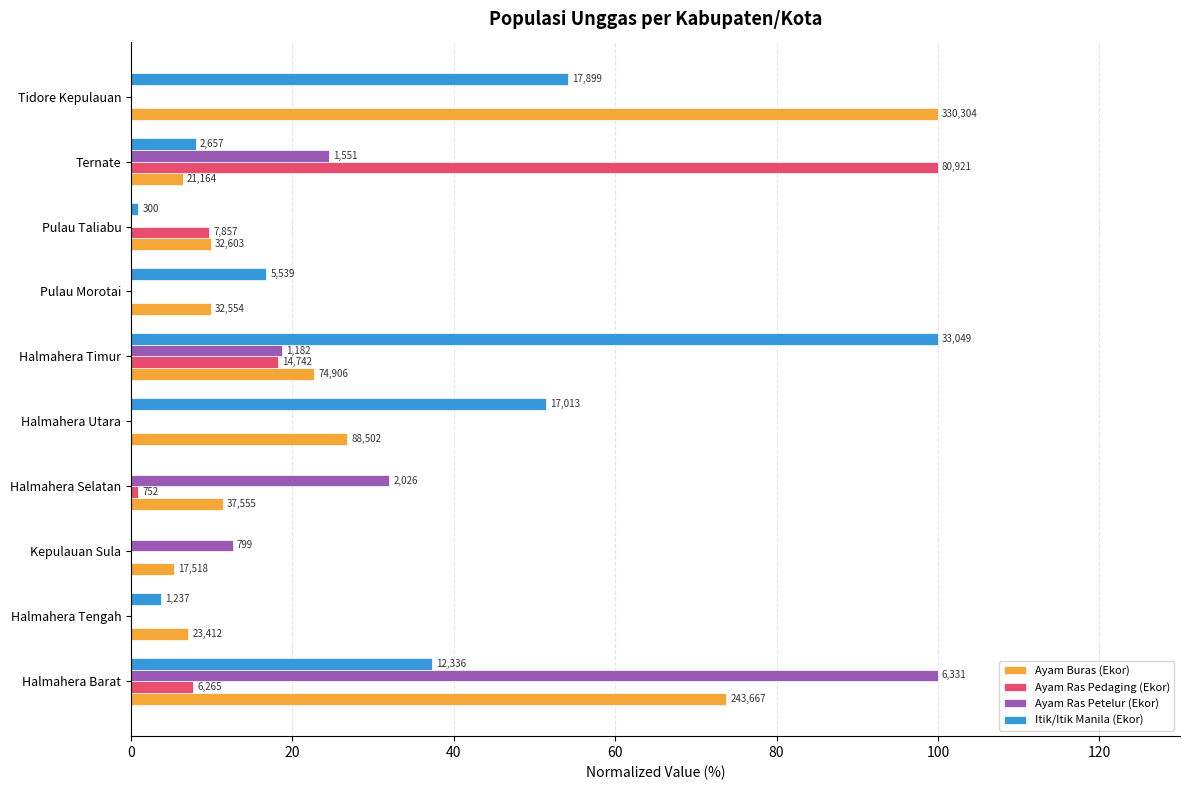

Reading left to right, transcribe all the data shown in this chart.

Ayam Buras (Ekor): 73.8	7.1	5.3	11.4	26.8	22.7	9.9	9.9	6.4	100.0
Ayam Ras Pedaging (Ekor): 7.7	0.0	0.0	0.9	0.0	18.2	0.0	9.7	100.0	0.0
Ayam Ras Petelur (Ekor): 100.0	0.0	12.6	32.0	0.0	18.7	0.0	0.0	24.5	0.0
Itik/Itik Manila (Ekor): 37.3	3.7	0.0	0.0	51.5	100.0	16.8	0.9	8.0	54.2